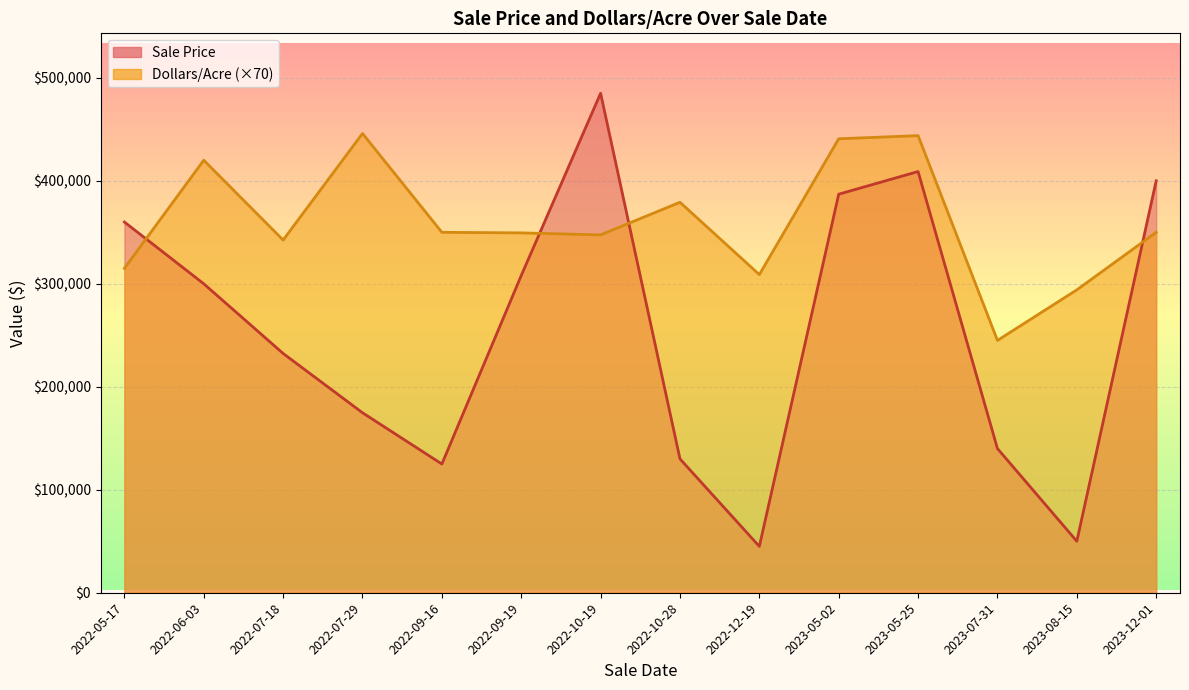

True or false: Dollars/Acre and Adj. Sale $ intersect in this chart.

False